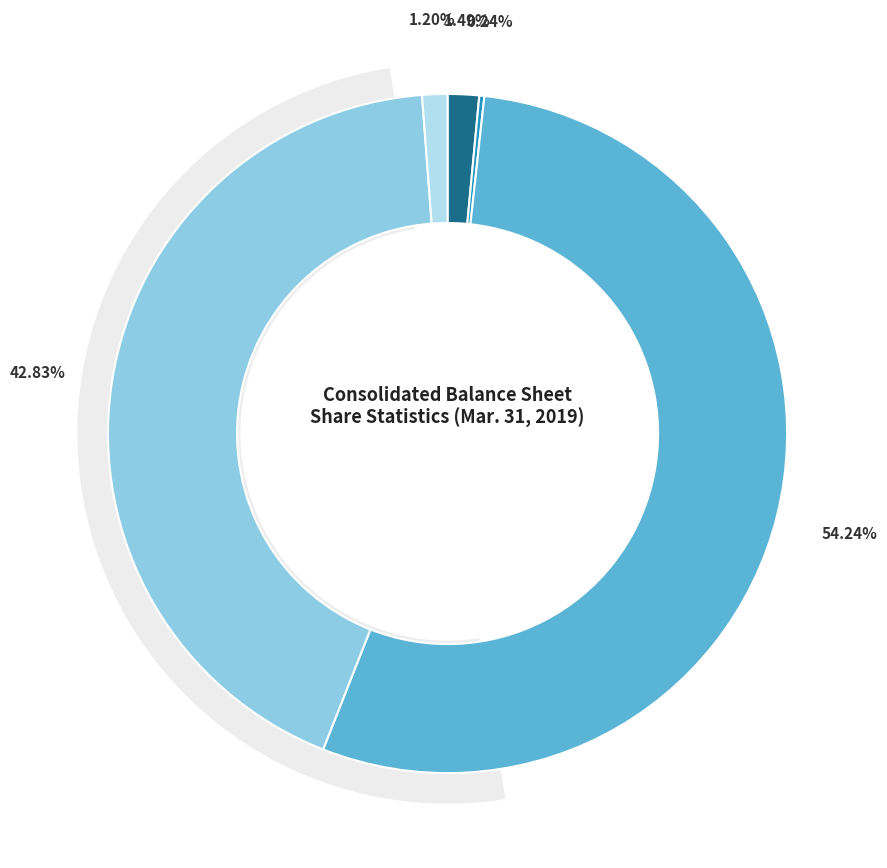

What is the change in value from Common Stock, Shares Authorized to Treasury Stock, Issued?

-195571640